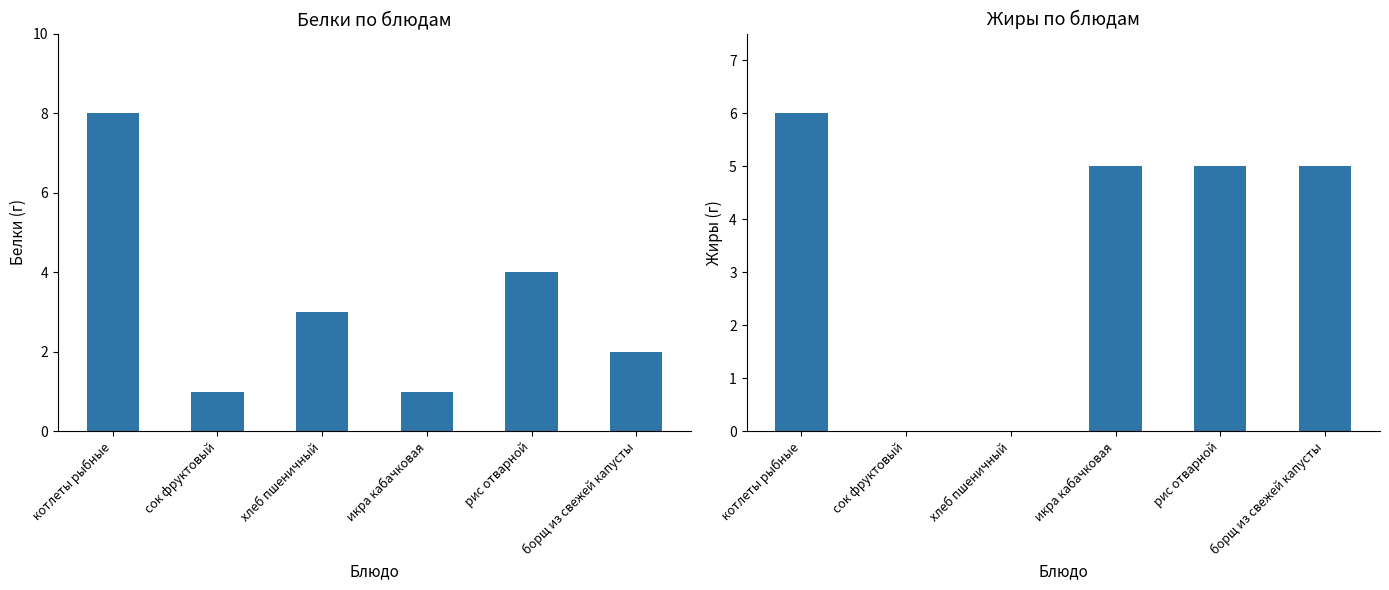

Is it true that Жиры equals 5 at икра кабачковая?

True